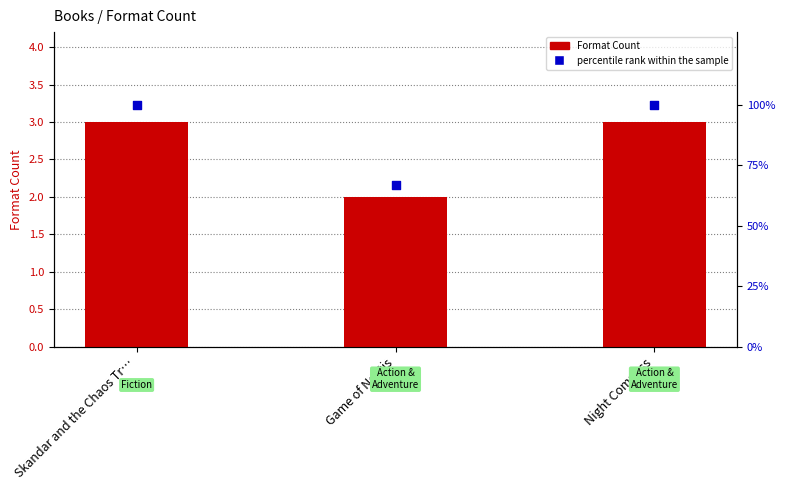

What are all the series names shown in the legend?

Format Count, percentile rank within the sample